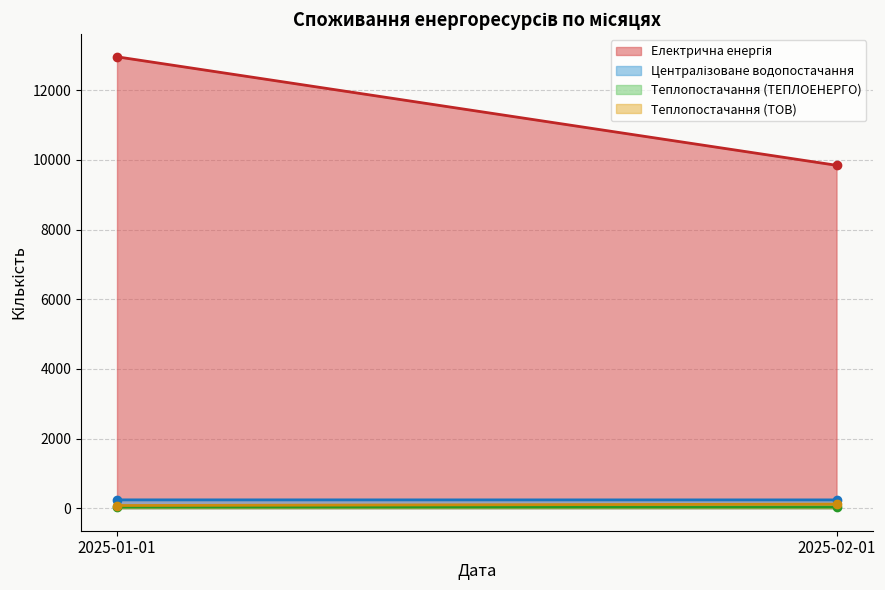

Does the chart display data point markers on the line(s)?

No